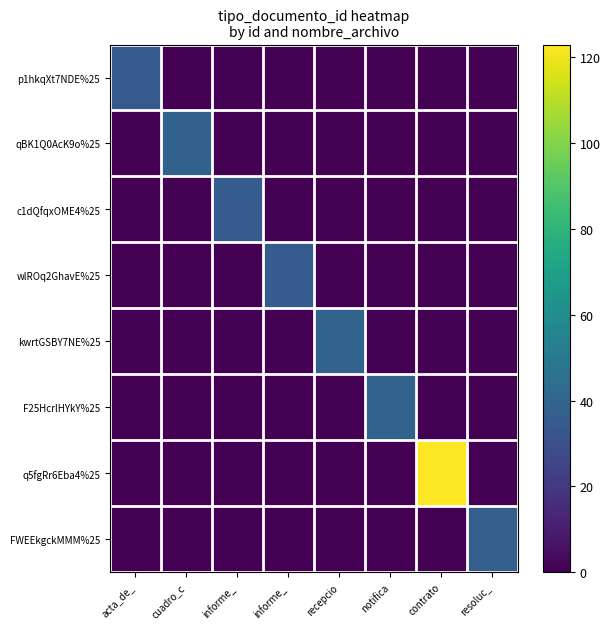

At which category does the chart reach its peak across all series?

contrato